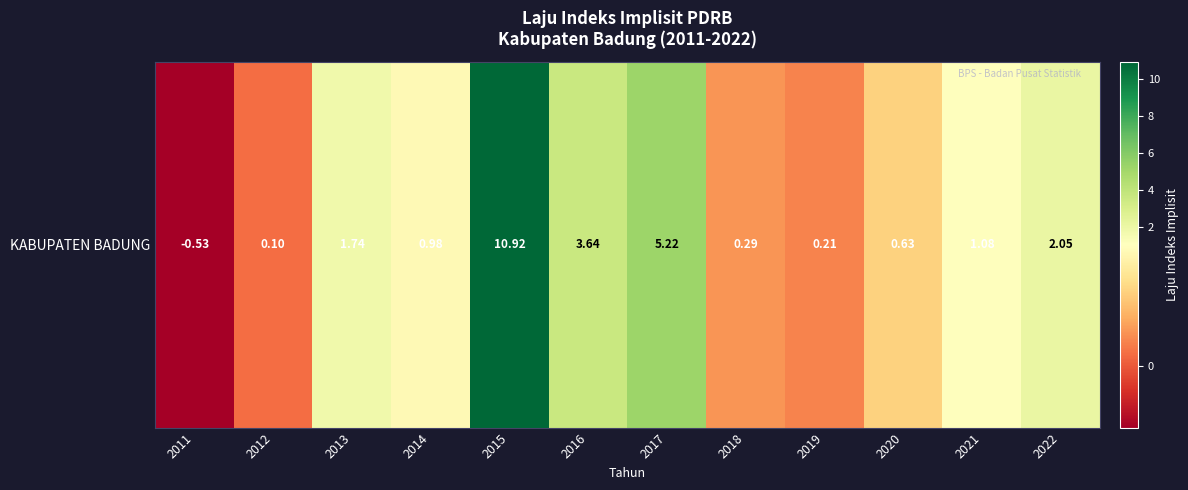

Reading left to right, transcribe all the data shown in this chart.

-0.5	0.1	1.7	1.0	10.9	3.6	5.2	0.3	0.2	0.6	1.1	2.0